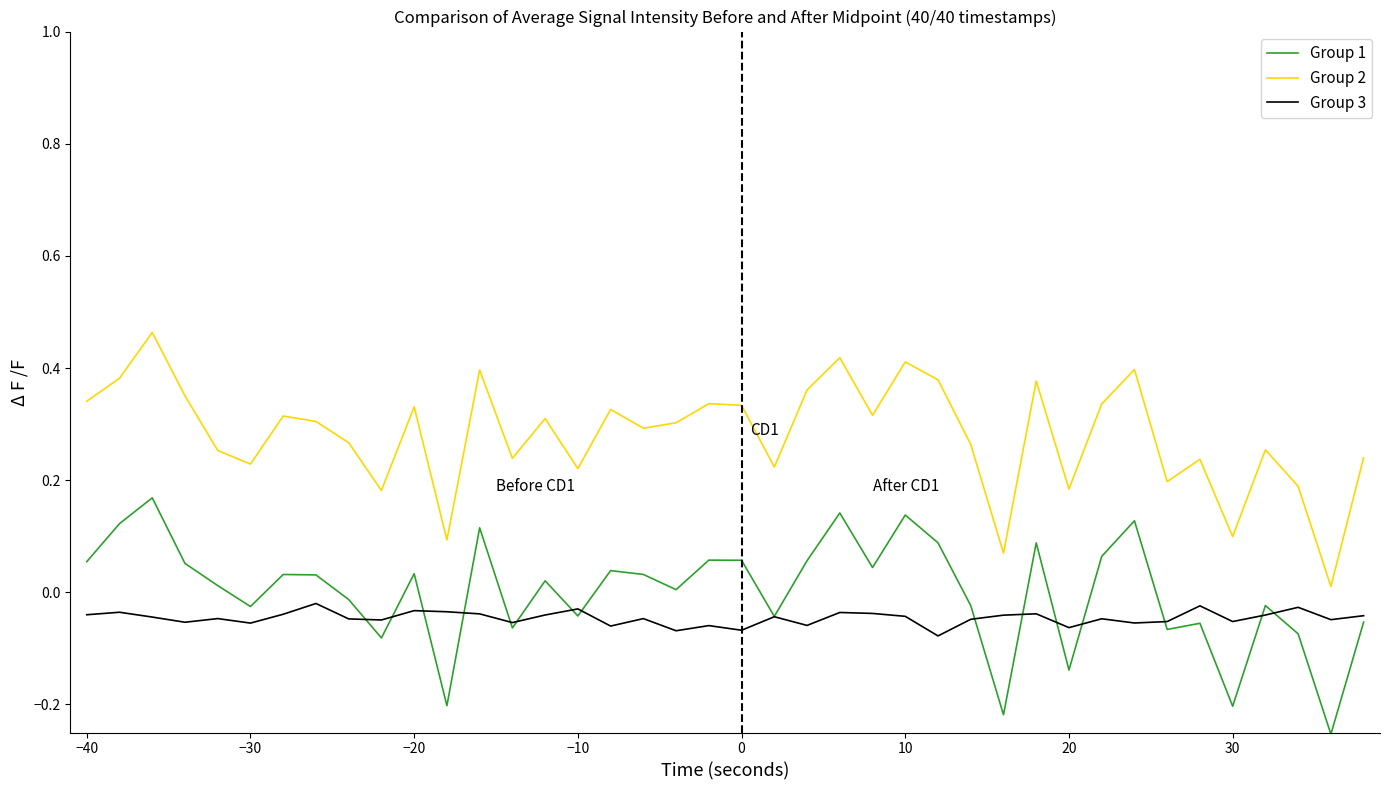

True or false: Group 3 and Group 2 cross at least once.

False